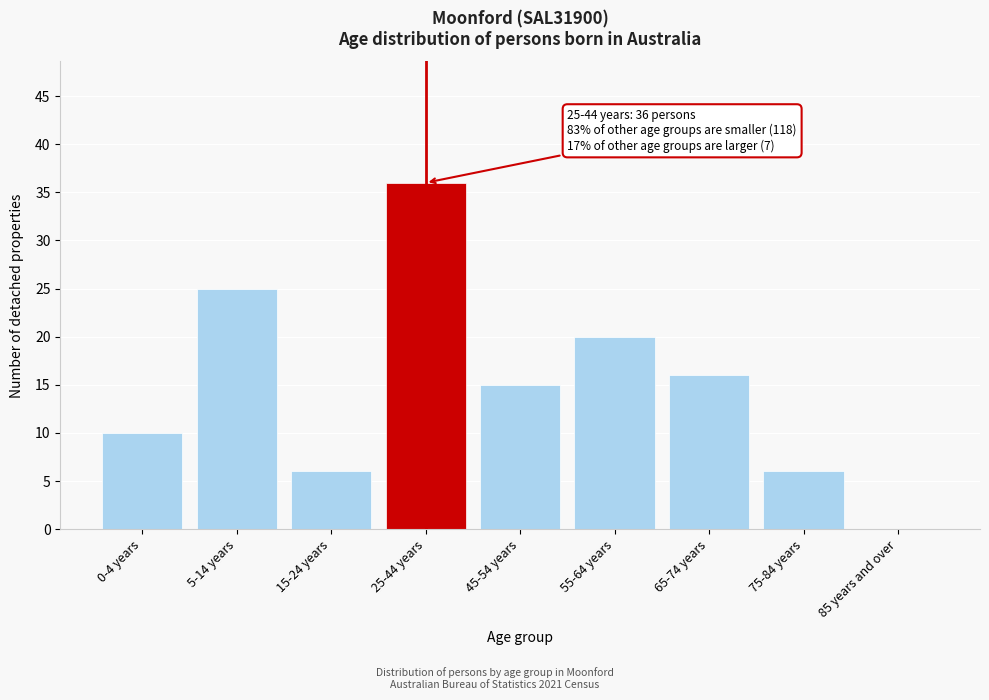

Reading right to left, extract all data points from this chart.

85 years and over=0	75-84 years=6	65-74 years=16	55-64 years=20	45-54 years=15	25-44 years=36	15-24 years=6	5-14 years=25	0-4 years=10